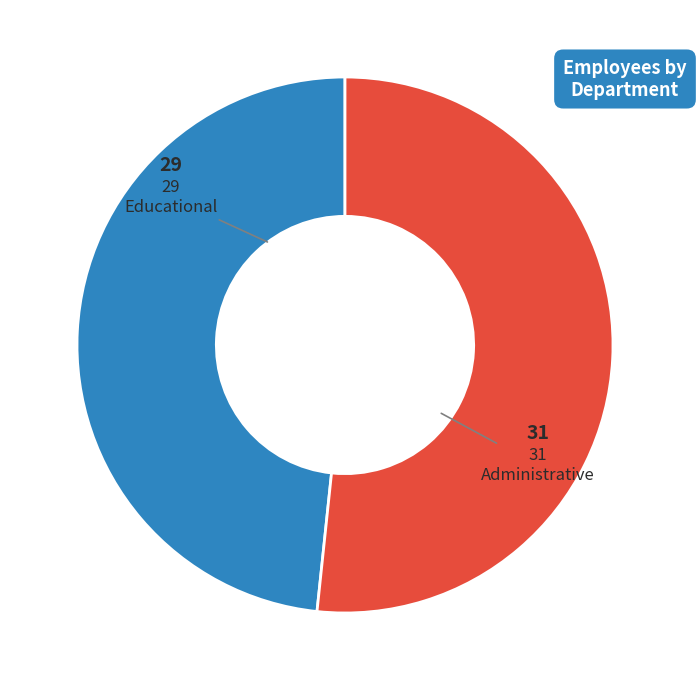

What is the smallest slice in the pie chart?

Educational